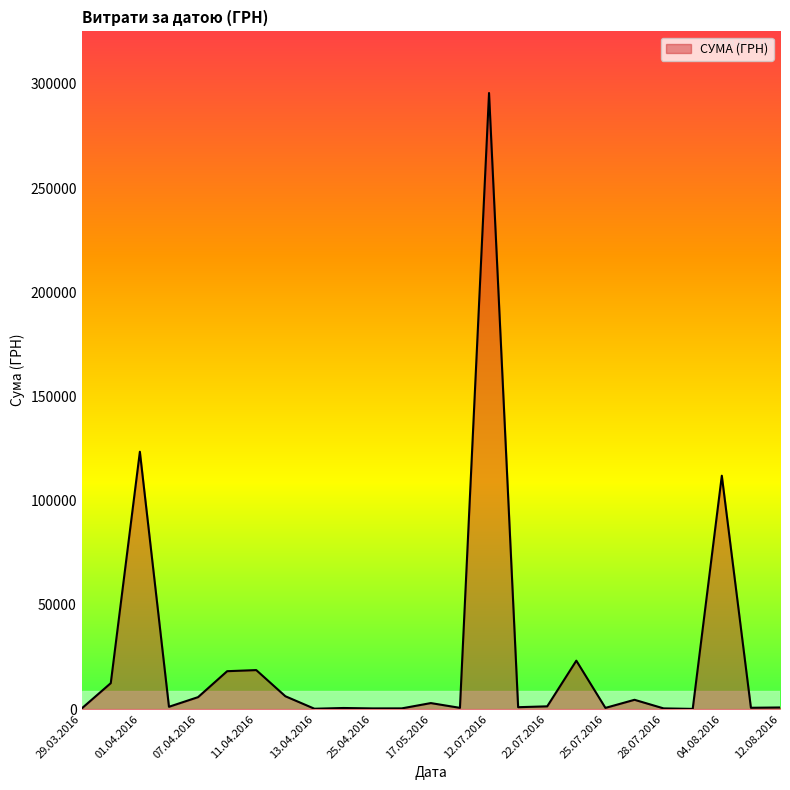

What is the greatest value displayed?

295638.6